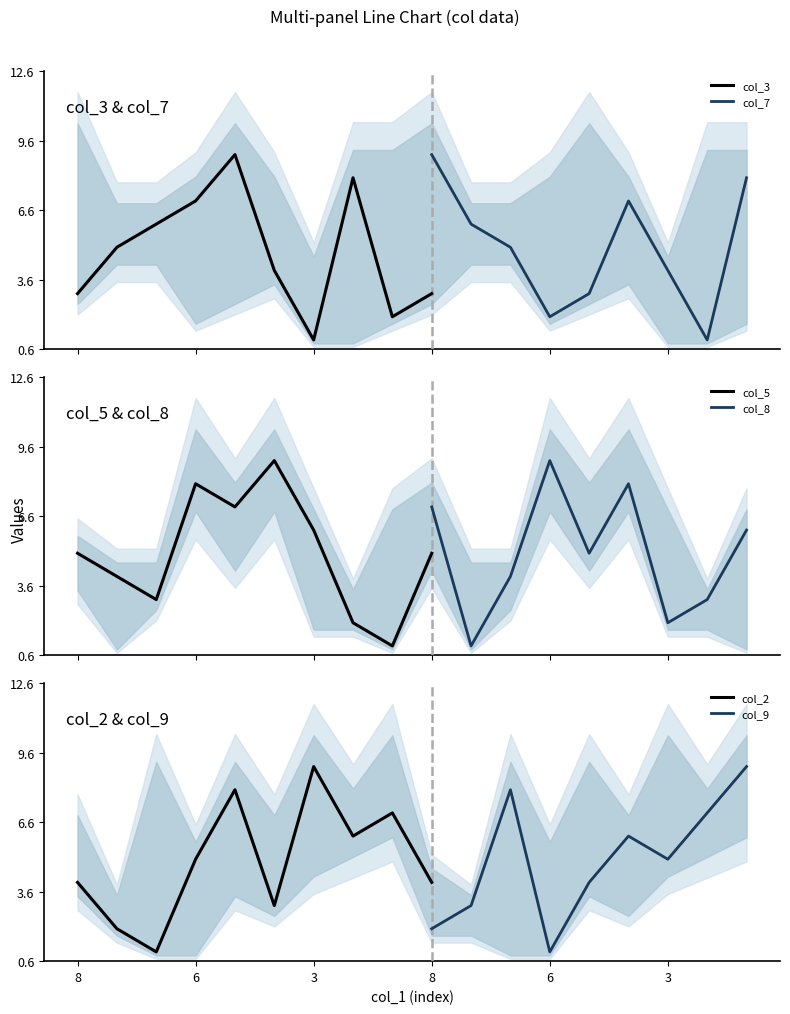

What is the spread (max minus min) of values at 1?

6